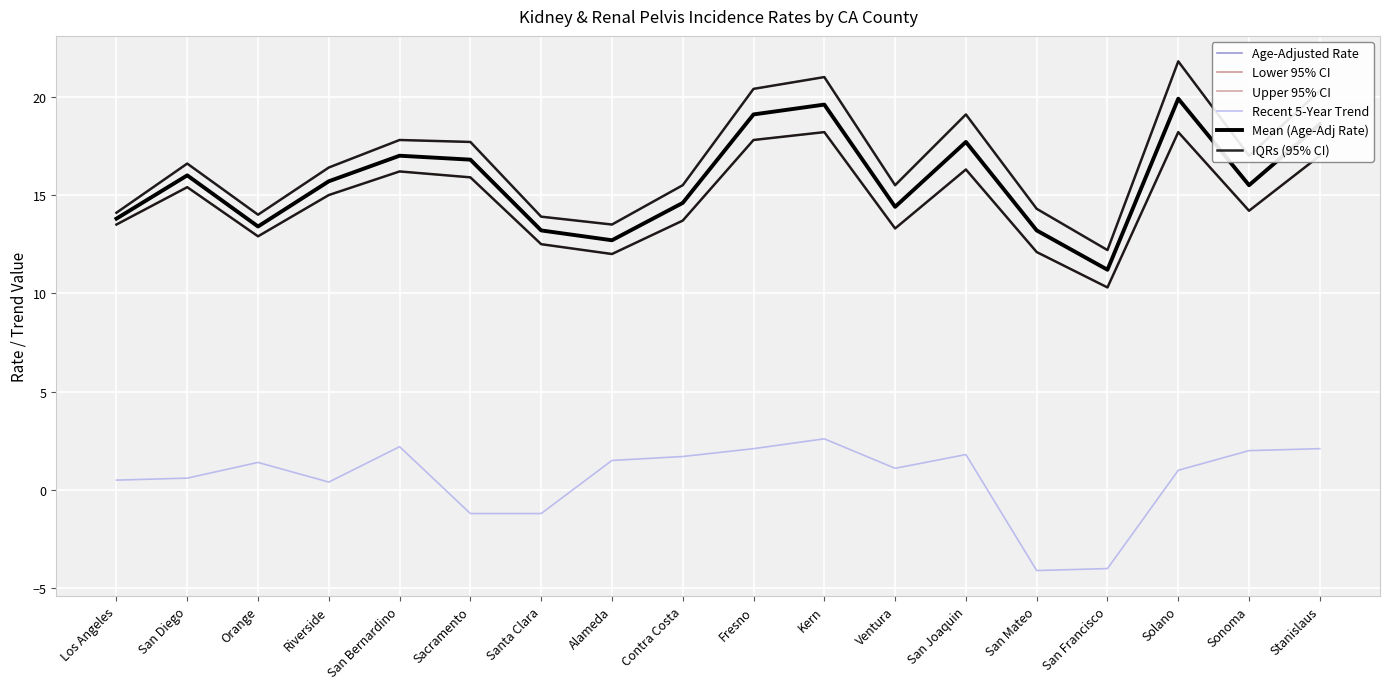

Does the chart have visible grid lines?

Yes